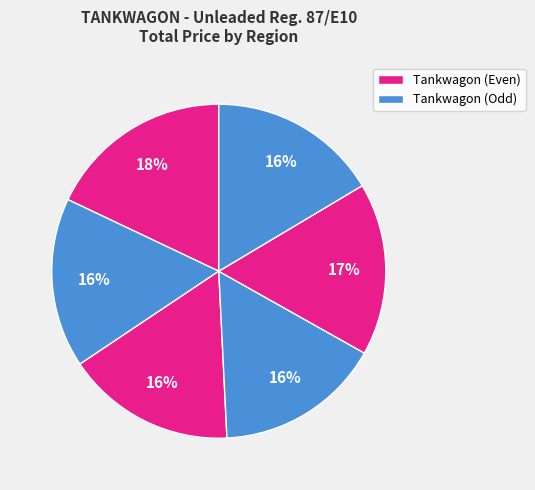

Count the number of slices in the pie.

6